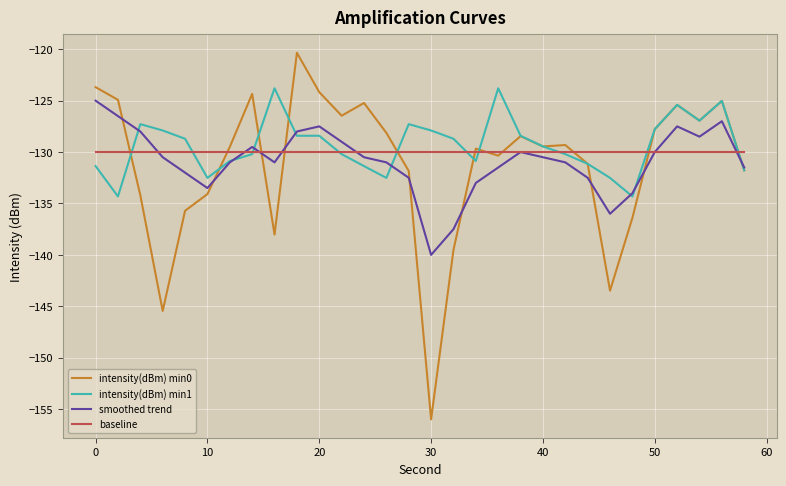

True or false: intensity(dBm) min0 and smoothed trend intersect in this chart.

True